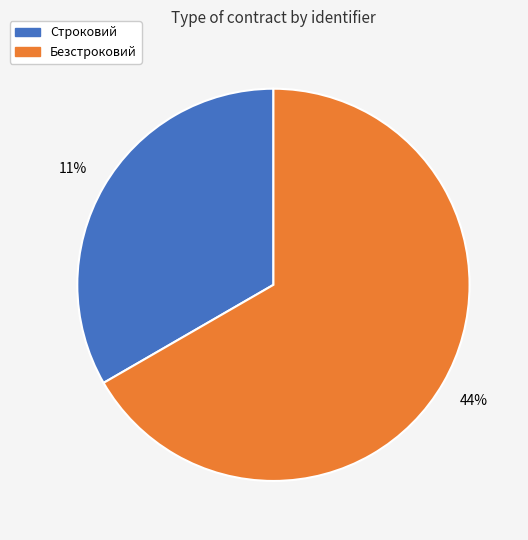

True or false: Безстроковий accounts for 67% of the total.

True